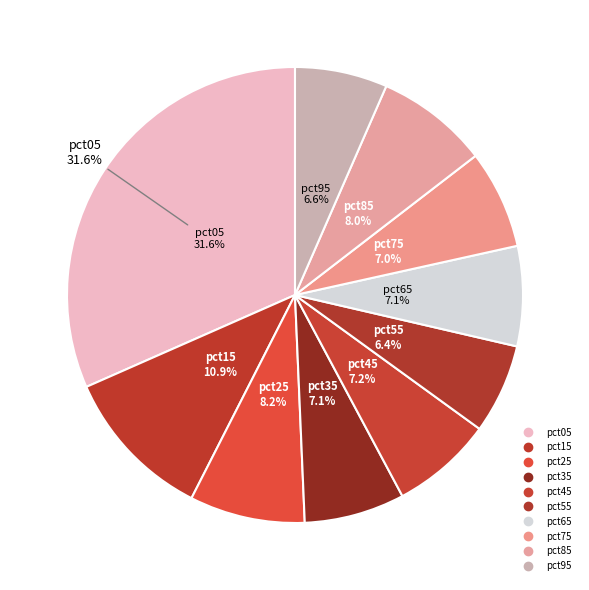

What percentage is NOT represented by pct75?

93.0%